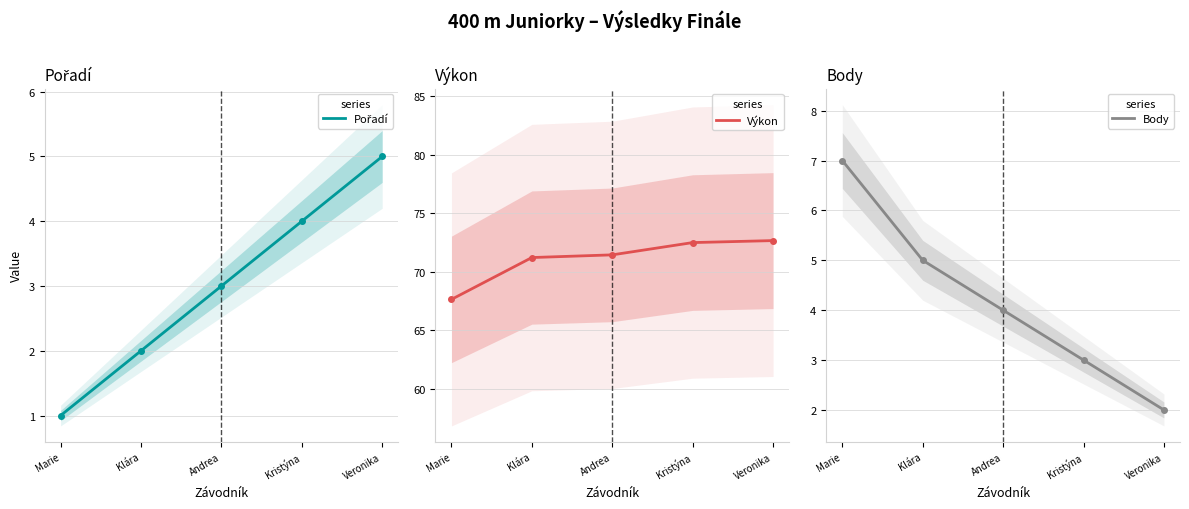

At Marie, list the series in order from largest to smallest.

Výkon, Body, Pořadí